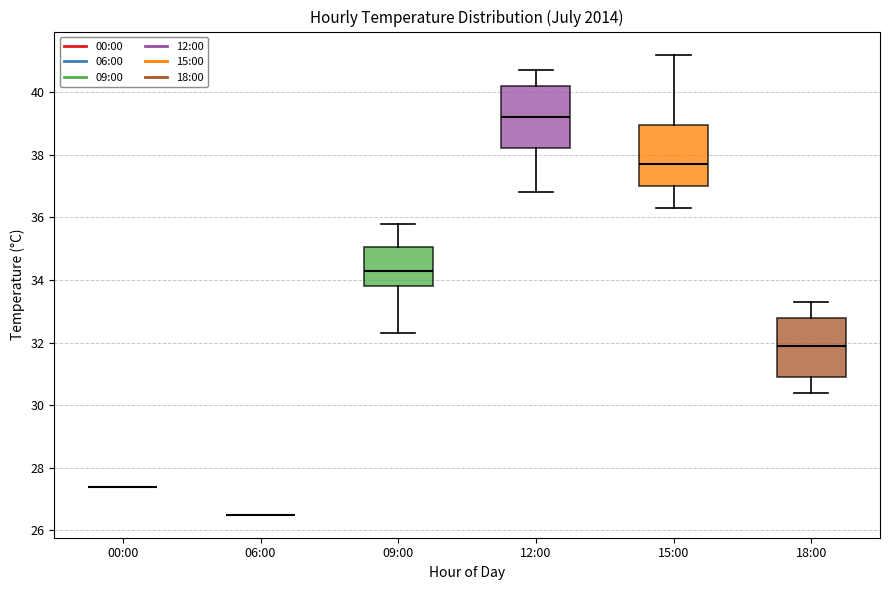

Reading left to right, read every box against the y-axis: the position of its median line, the range the box covers, and the ends of its whiskers. The values are not printed on the chart, so give them approximately, as read against the axis.

00:00: box collapsed to a line at 27.4, whiskers 27.4 to 27.4
06:00: box collapsed to a line at 26.6, whiskers 26.6 to 26.6
09:00: median 34.4, box 33.8 to 35.0, whiskers 32.4 to 35.8
12:00: median 39.2, box 38.2 to 40.2, whiskers 36.8 to 40.8
15:00: median 37.8, box 37.0 to 39.0, whiskers 36.4 to 41.2
18:00: median 32.0, box 31.0 to 32.8, whiskers 30.4 to 33.4